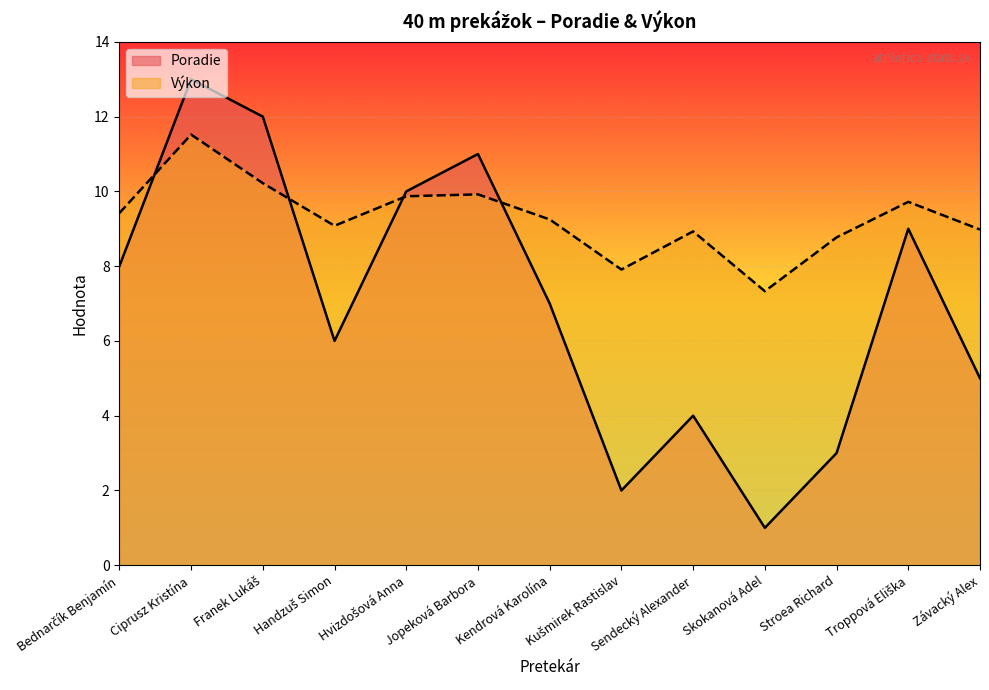

List the series in order of their peak value, highest first.

Poradie, Výkon